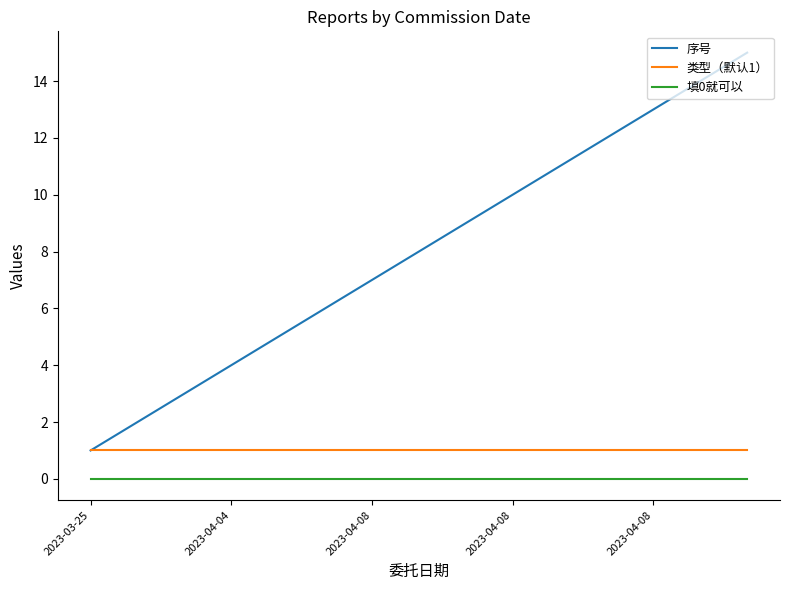

Reading left to right, what are all the values shown in this chart?

序号: 1	2	3	4	5	6	7	8	9	10	11	12	13	14	15
类型（默认1）: 1	1	1	1	1	1	1	1	1	1	1	1	1	1	1
填0就可以: 0	0	0	0	0	0	0	0	0	0	0	0	0	0	0